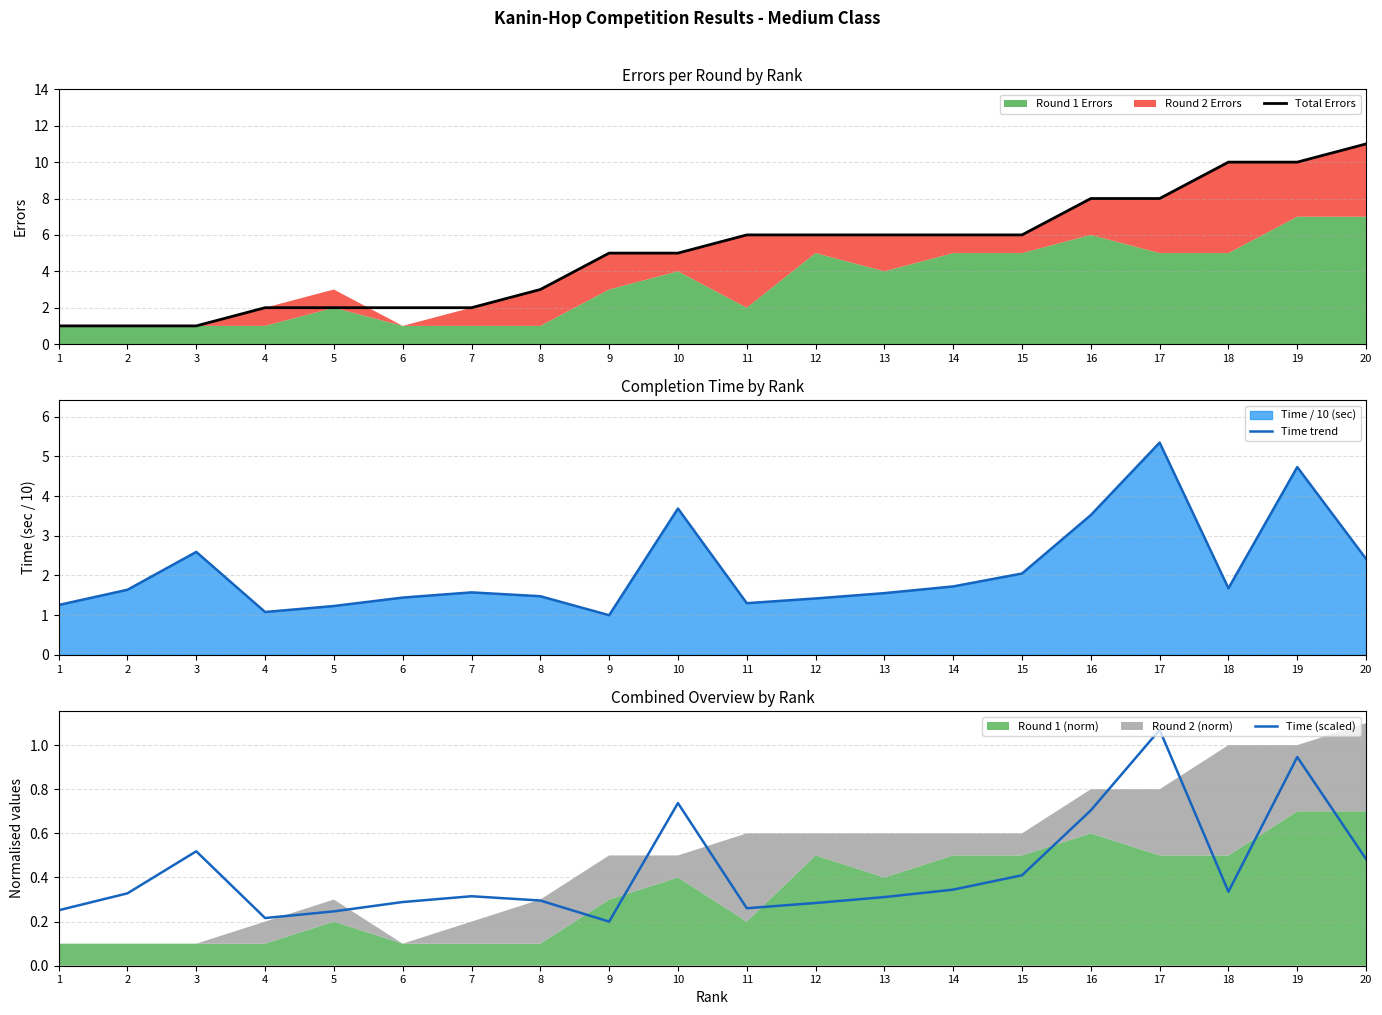

The Total Errors series shows 2 at 5. True or false?

True